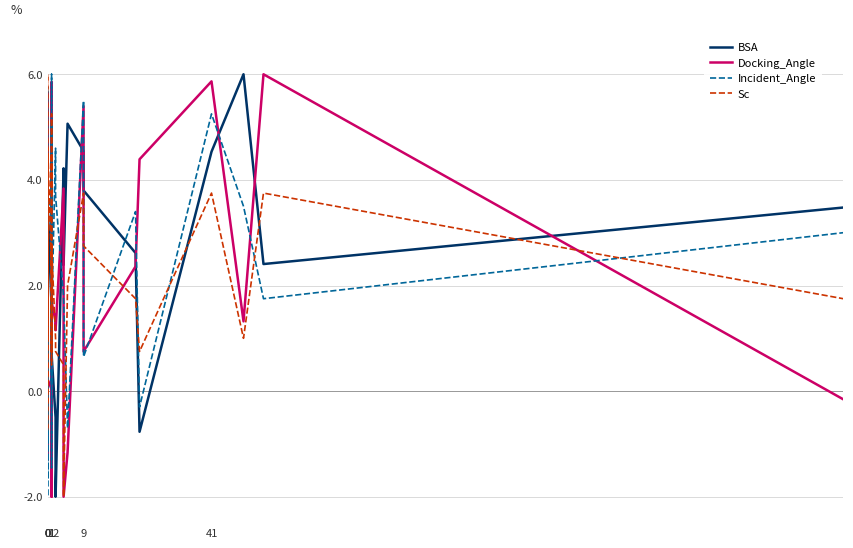

How many values in Incident_Angle are above zero?

32